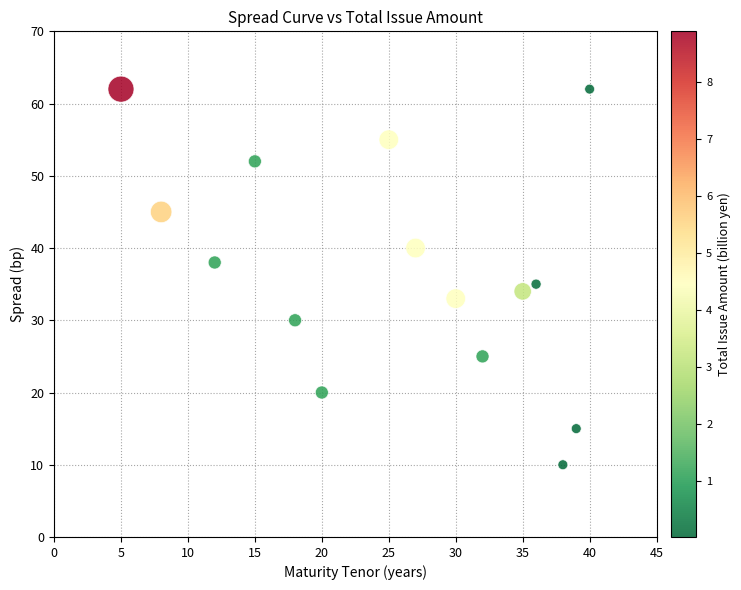

What Y value in the scatter plot is closest to 36?

35